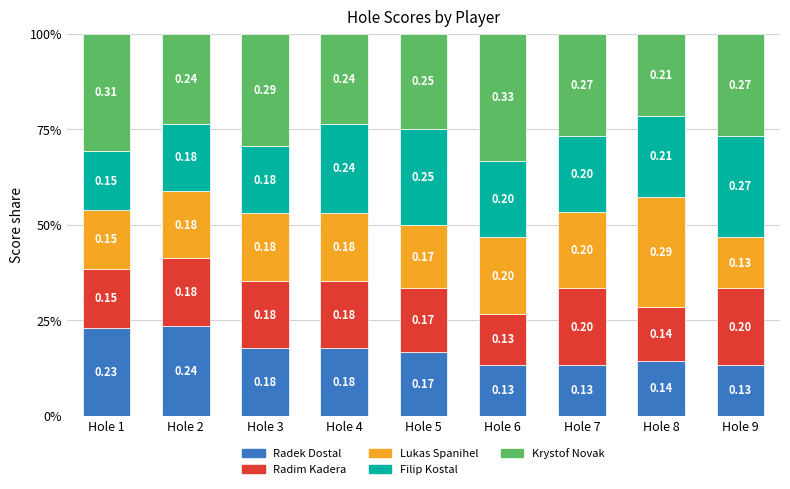

At which label is Lukas Spanihel closest to 0?

Hole 9